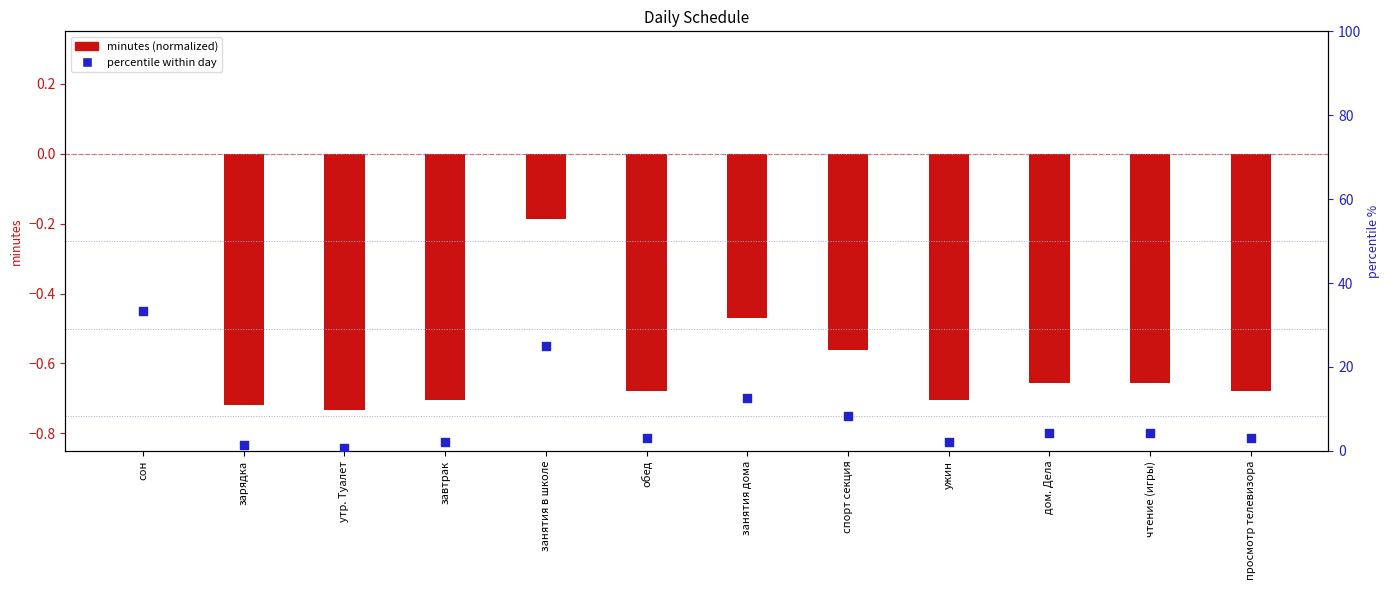

What is the total value across all series at просмотр телевизора?

2.4